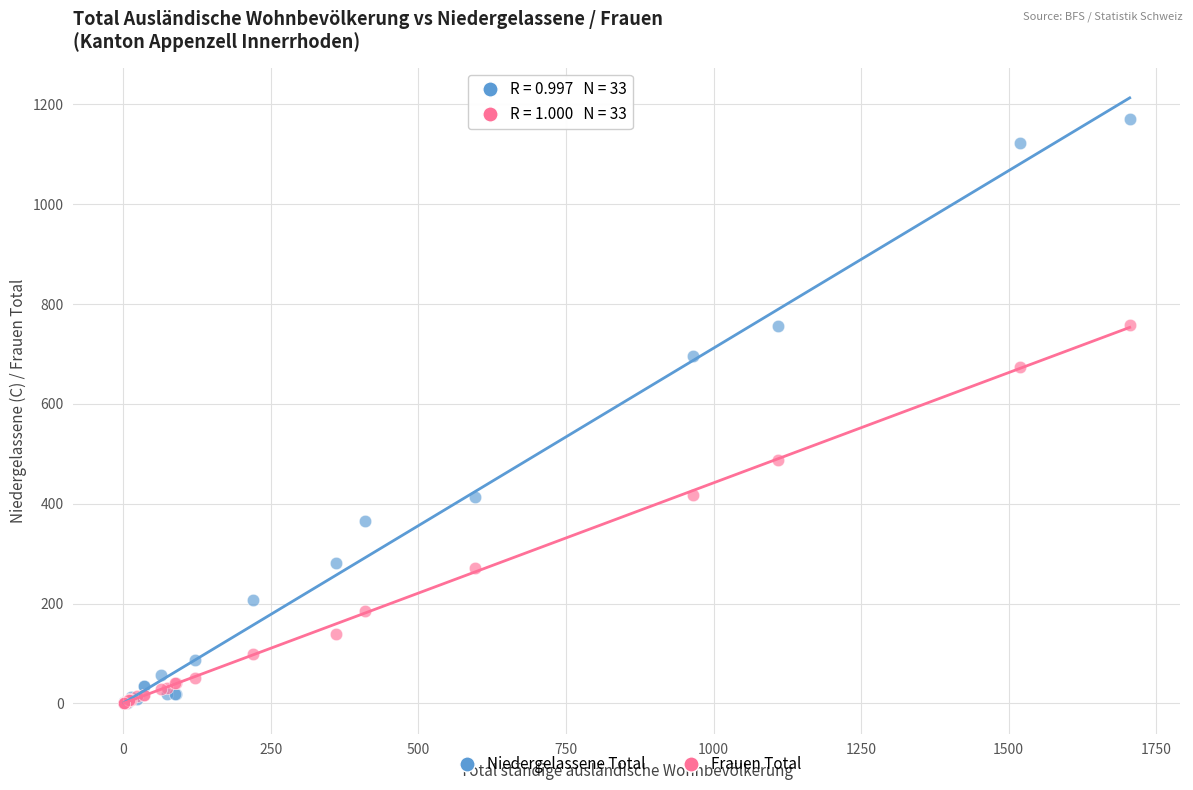

Which series has the largest Y range (max minus min)?

Niedergelassene Total